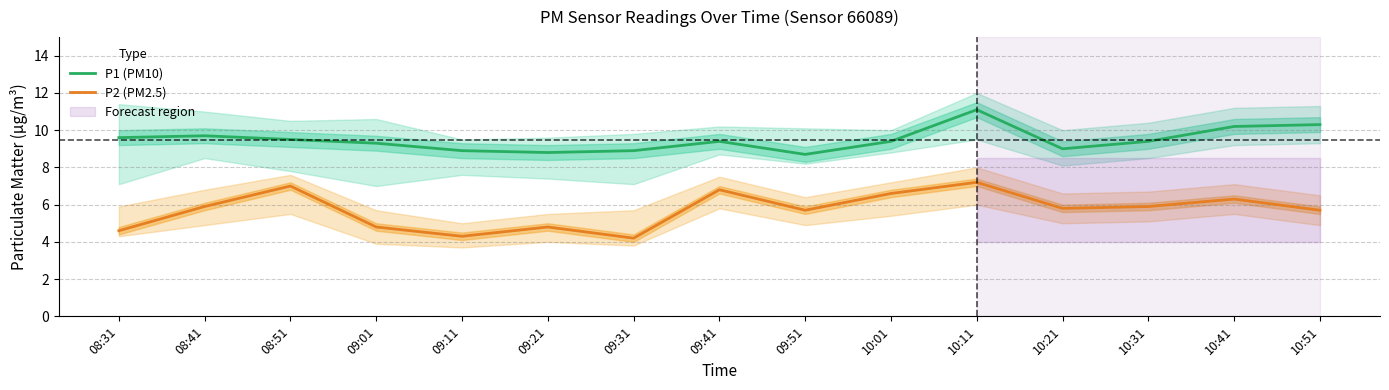

What is the sum of the P2 (PM2.5) values at 09:41 and 09:31?

11.0